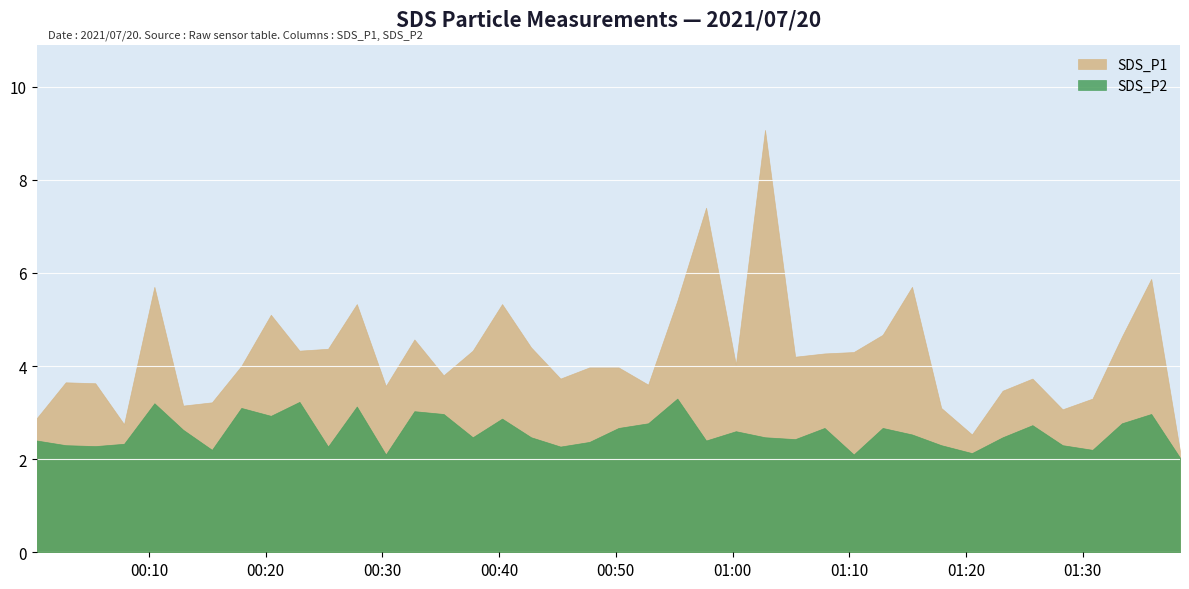

Does the chart display data point markers on the line(s)?

No